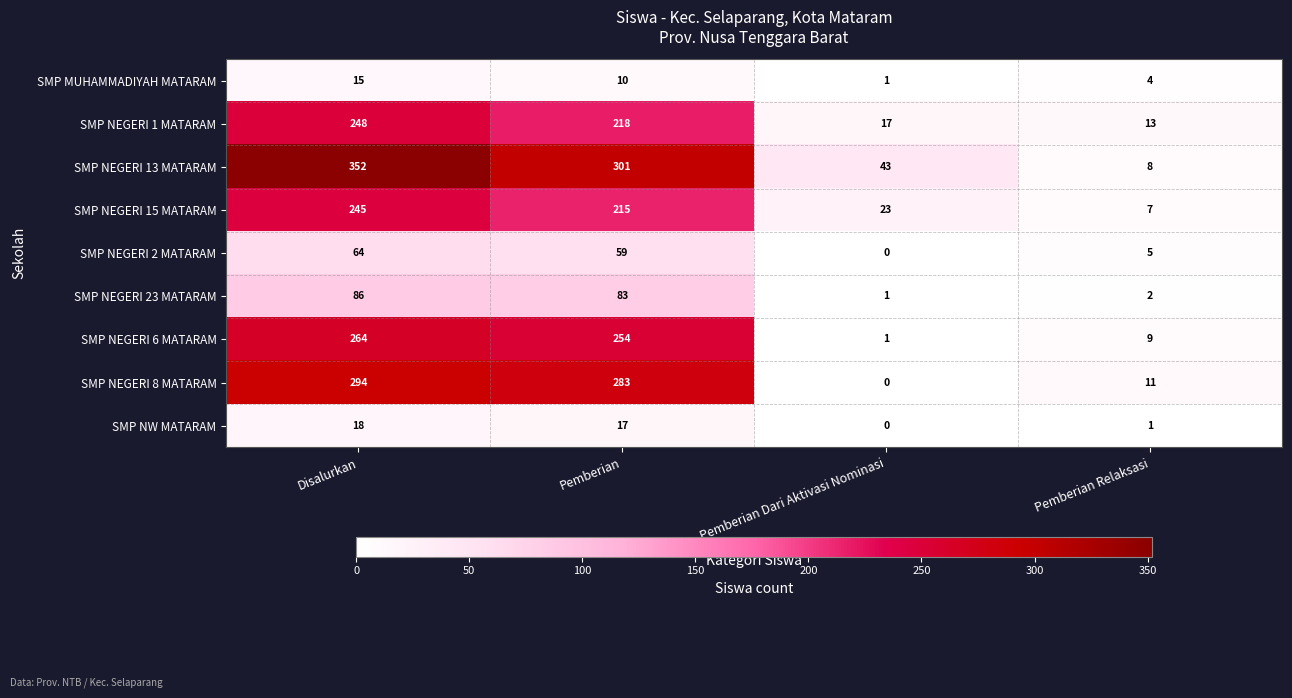

Count the number of data series in this chart.

9